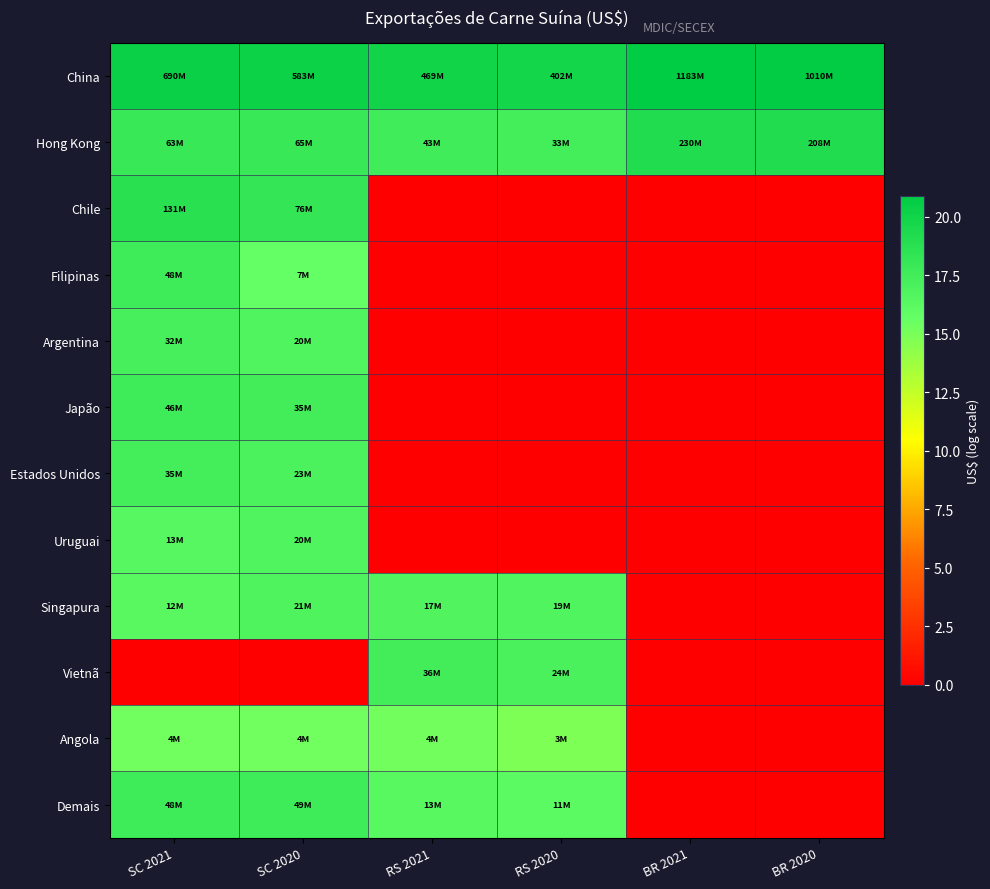

What is the total value across all series at SC 2020?

189.8